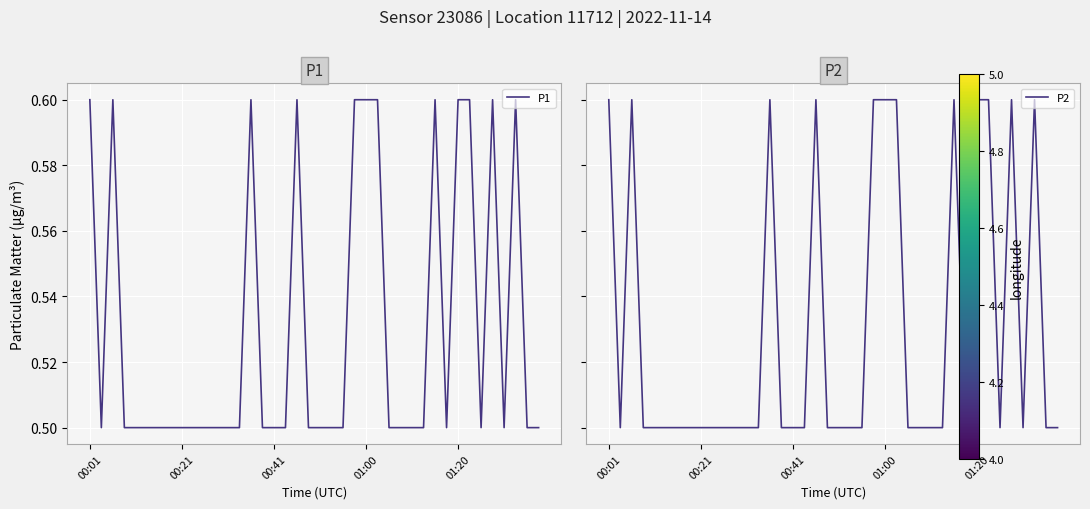

How many categories are shown in the chart?

40